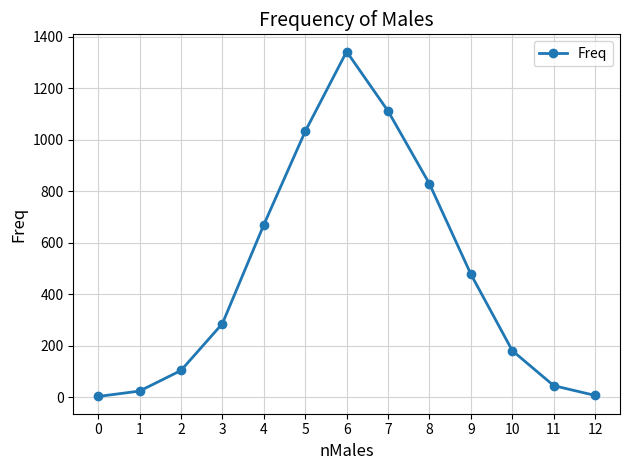

Which has a higher value, 11 or 0?

11